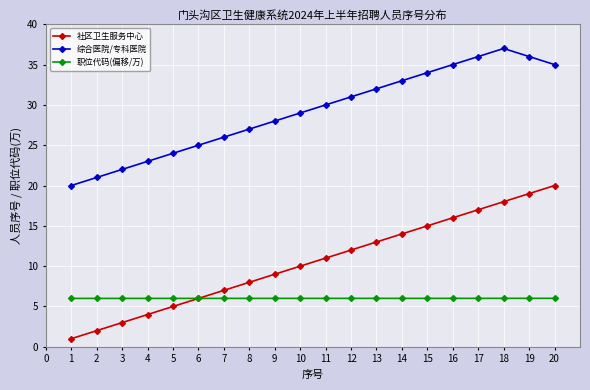

Which series has the largest total across all categories?

综合医院/专科医院